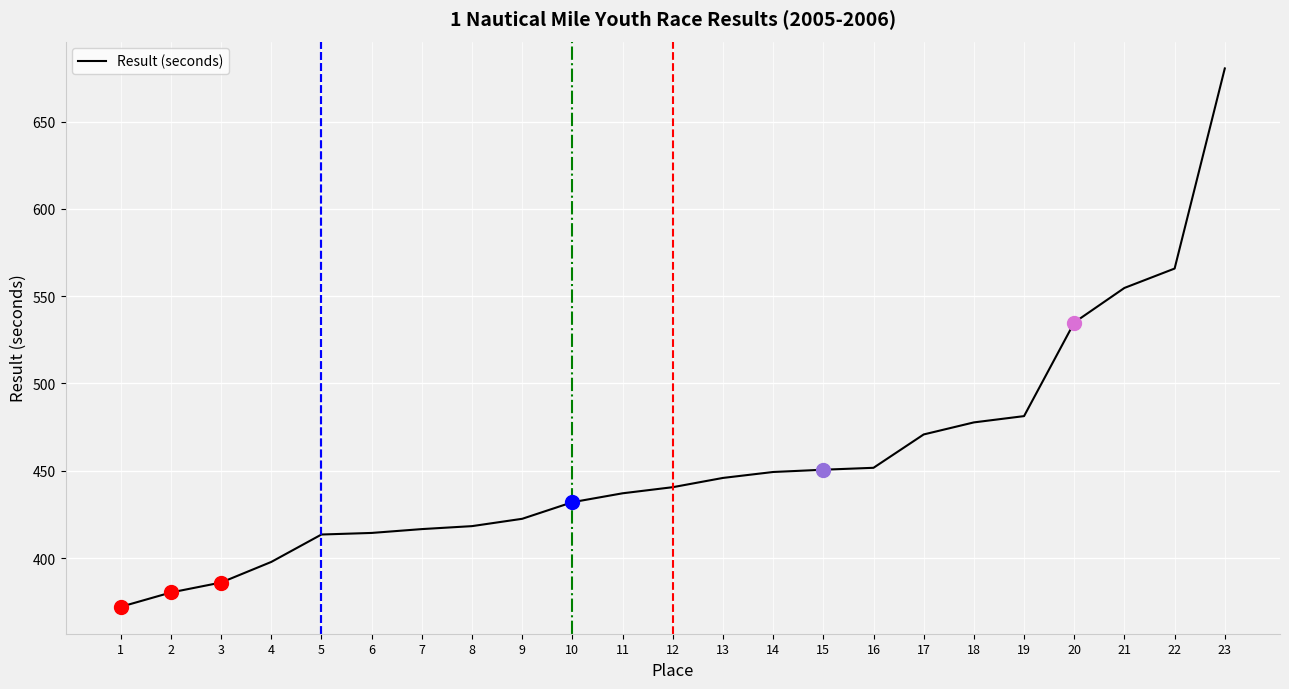

What is the maximum value shown in the chart?

680.4